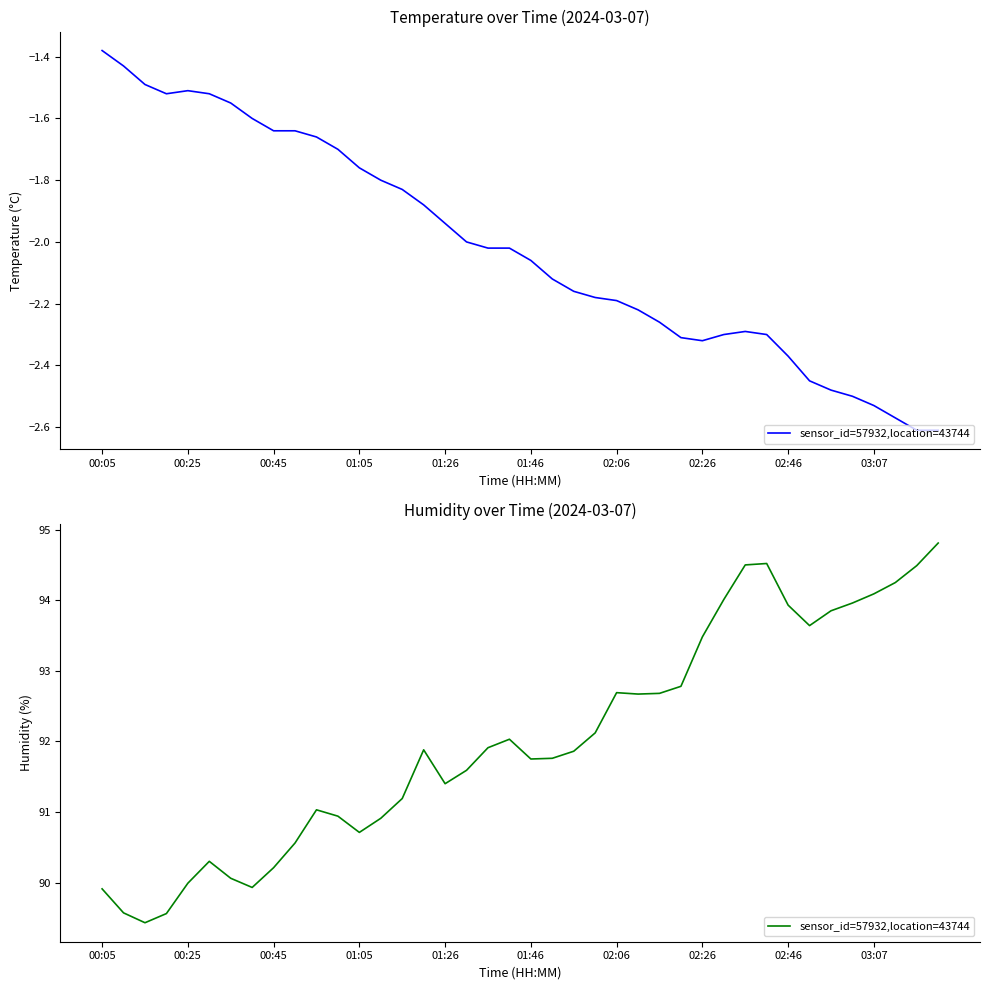

What is the average value?

92.0